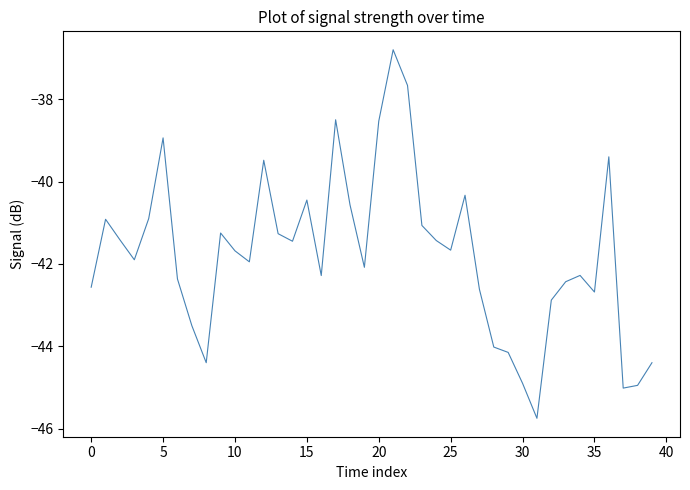

What is the smallest value displayed?

-45.7